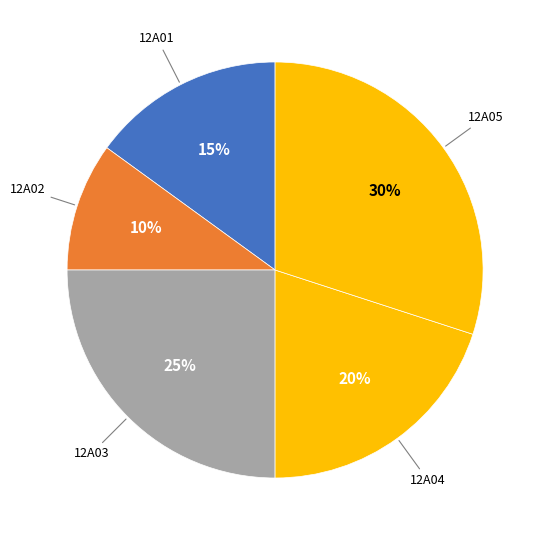

What is the smallest slice in the pie chart?

12A02